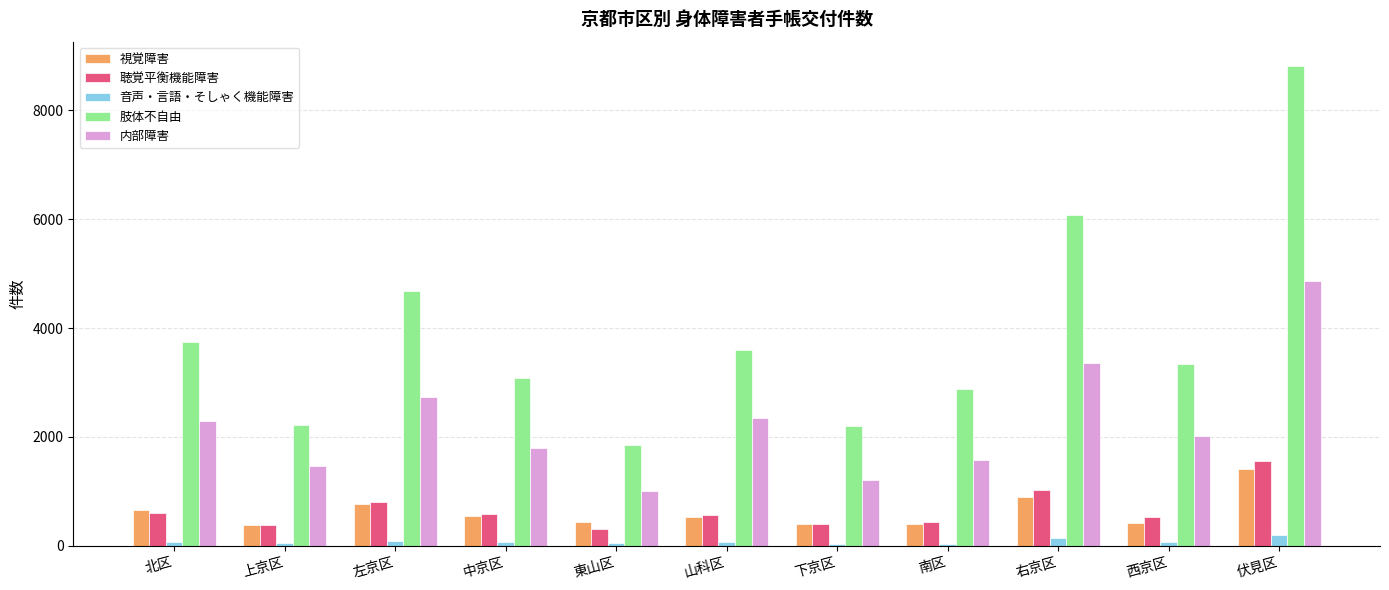

True or false: 肢体不自由 has a value of 3594 at 山科区.

True